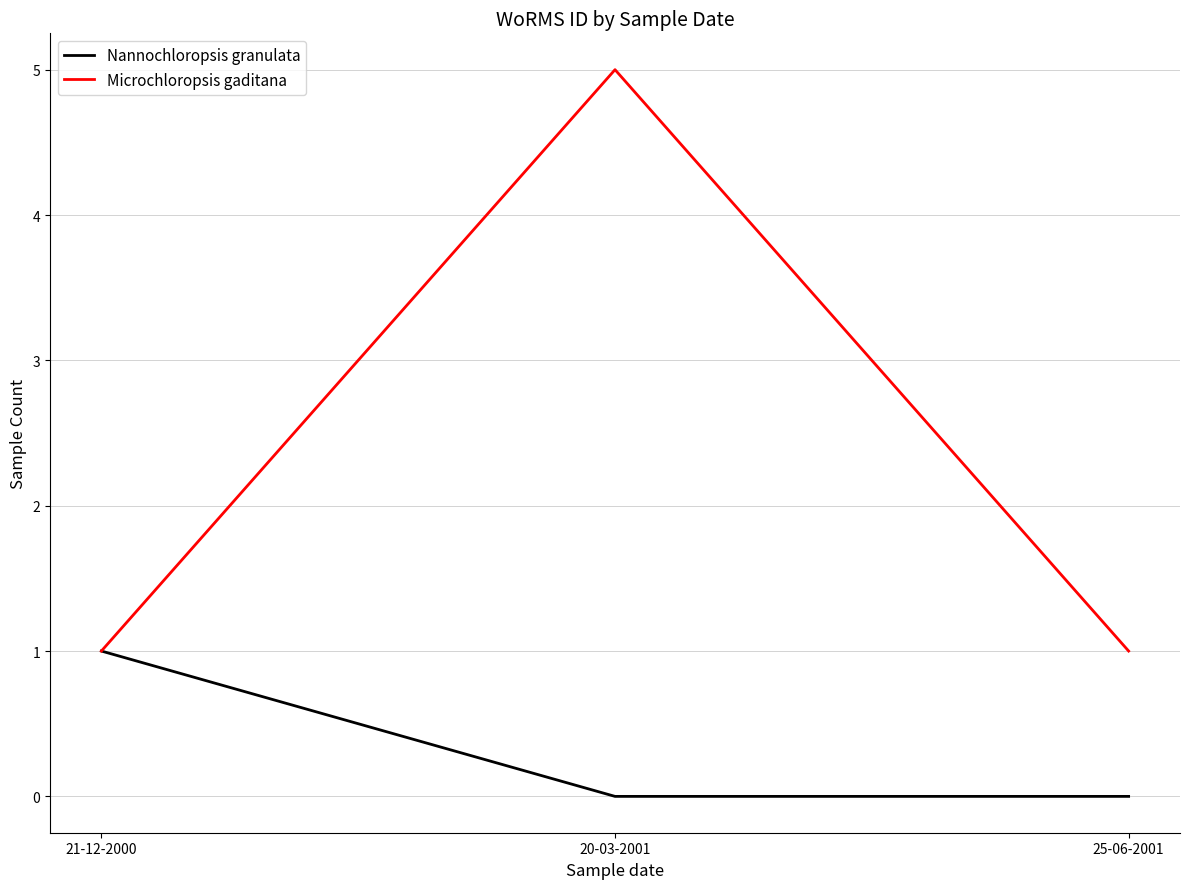

What is the average value of the Microchloropsis gaditana series?

2